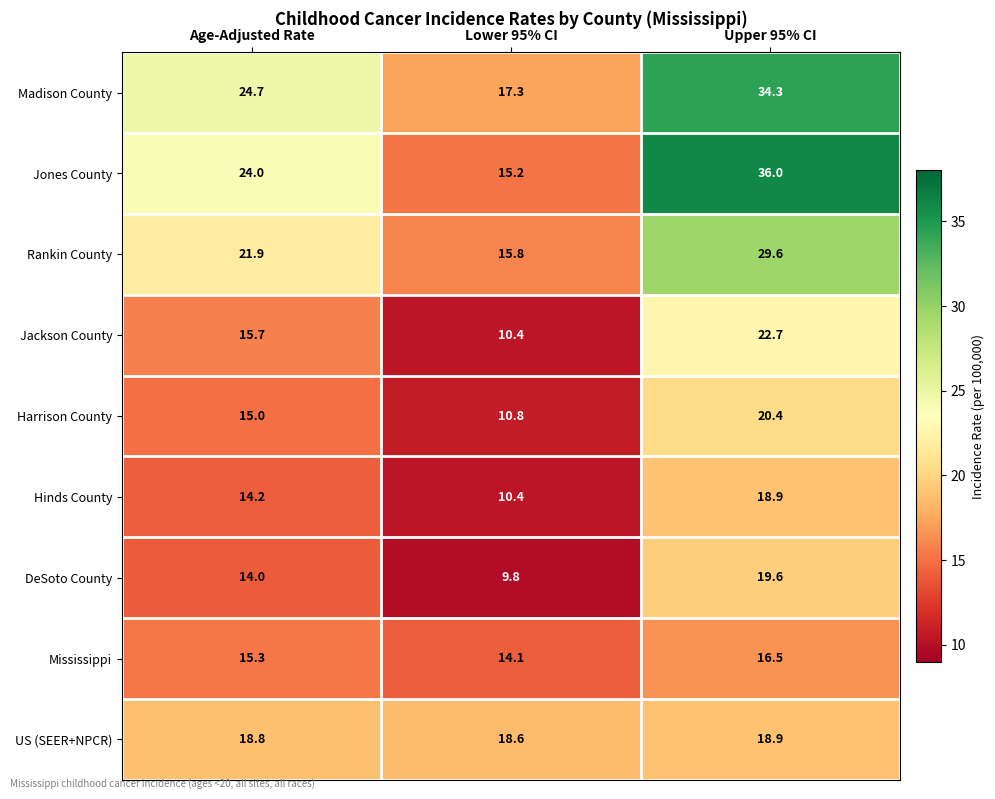

At which label is Hinds County closest to 14?

Age-Adjusted Rate